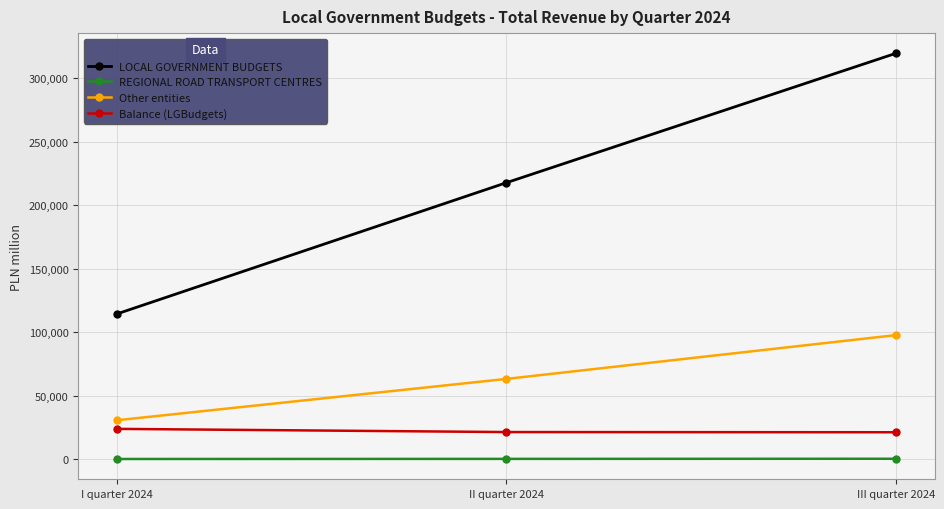

Rank the series by their maximum value, from lowest to highest.

REGIONAL ROAD TRANSPORT CENTRES, Balance (LGBudgets), Other entities, LOCAL GOVERNMENT BUDGETS